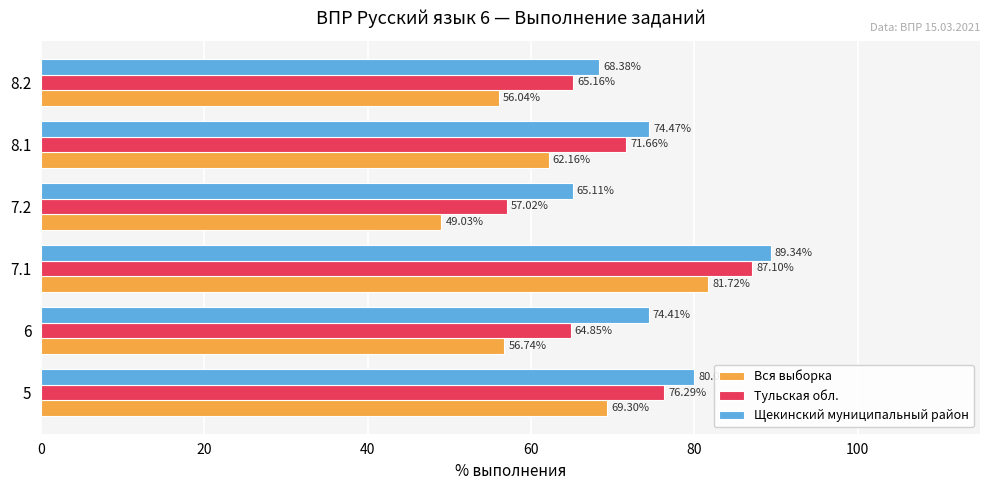

What is the sum of all Вся выборка values?

375.0